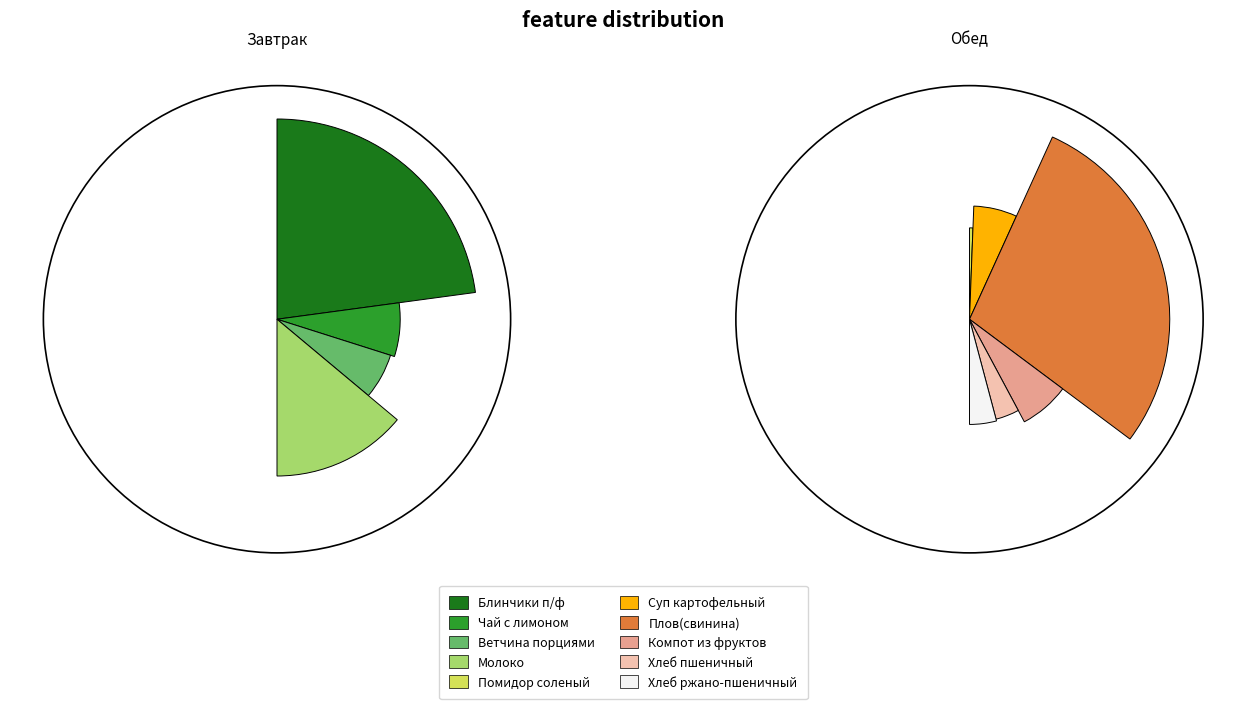

The Суп картофельный slice represents 1% of the pie. True or false?

False